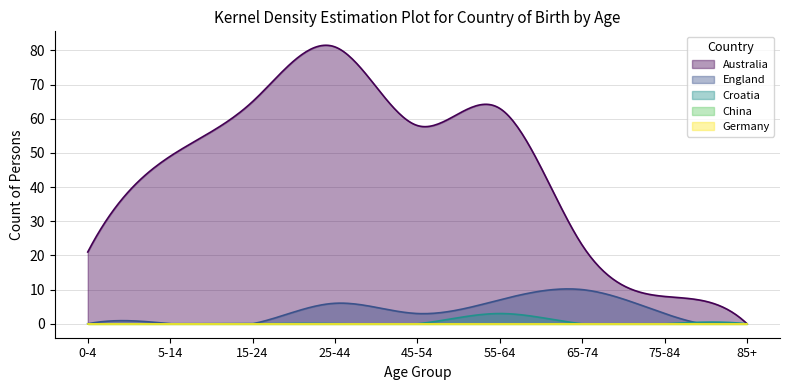

What is the total value across all series at 25-44?

87